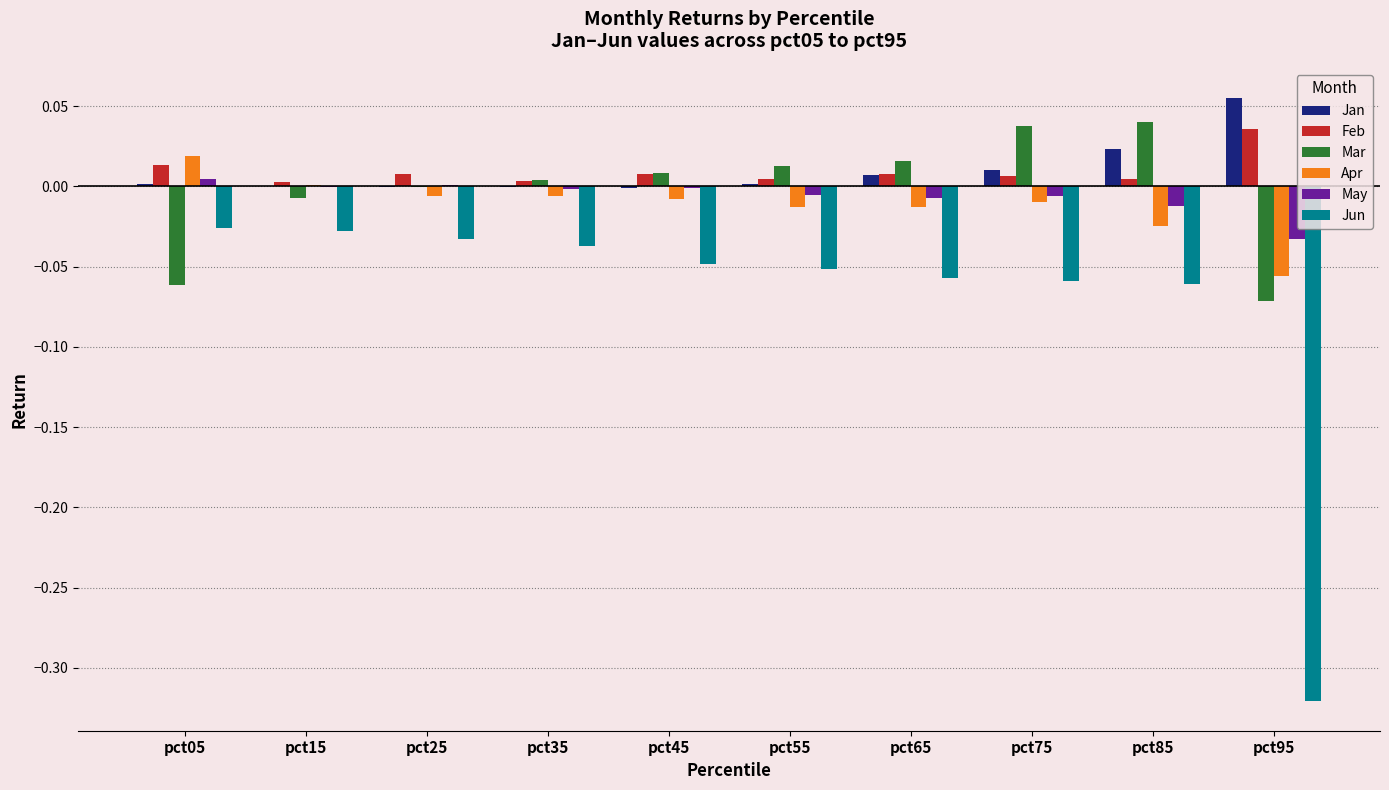

What is the total value across all series at pct95?

-0.4